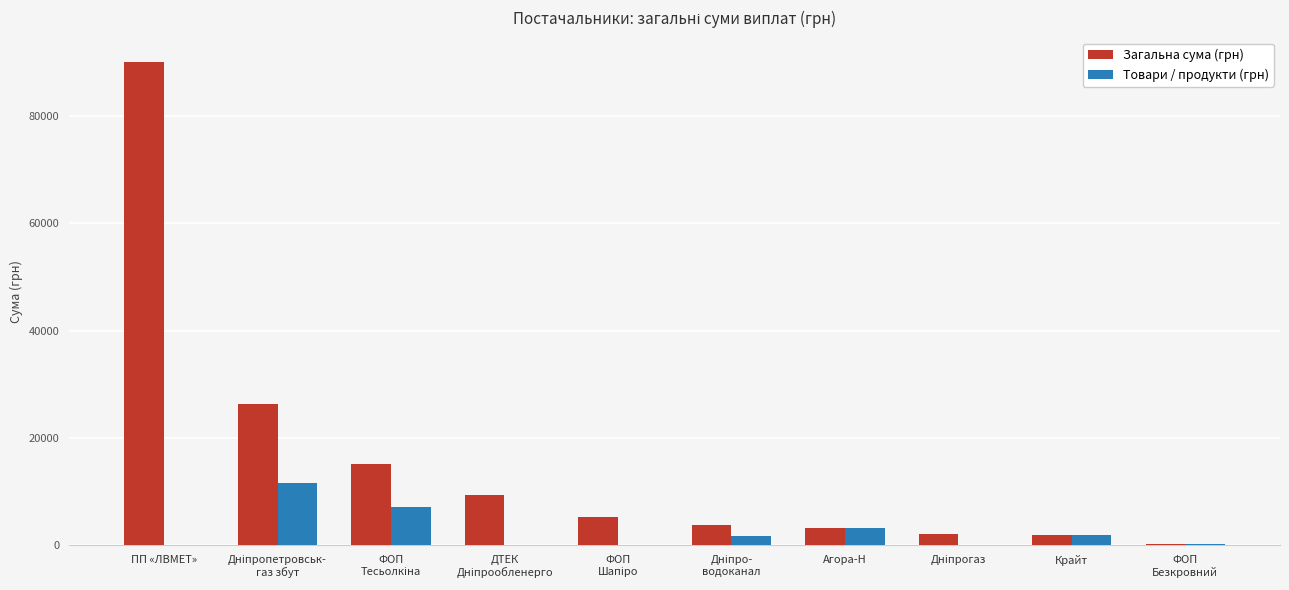

Which series has the largest total across all categories?

Загальна сума (грн)